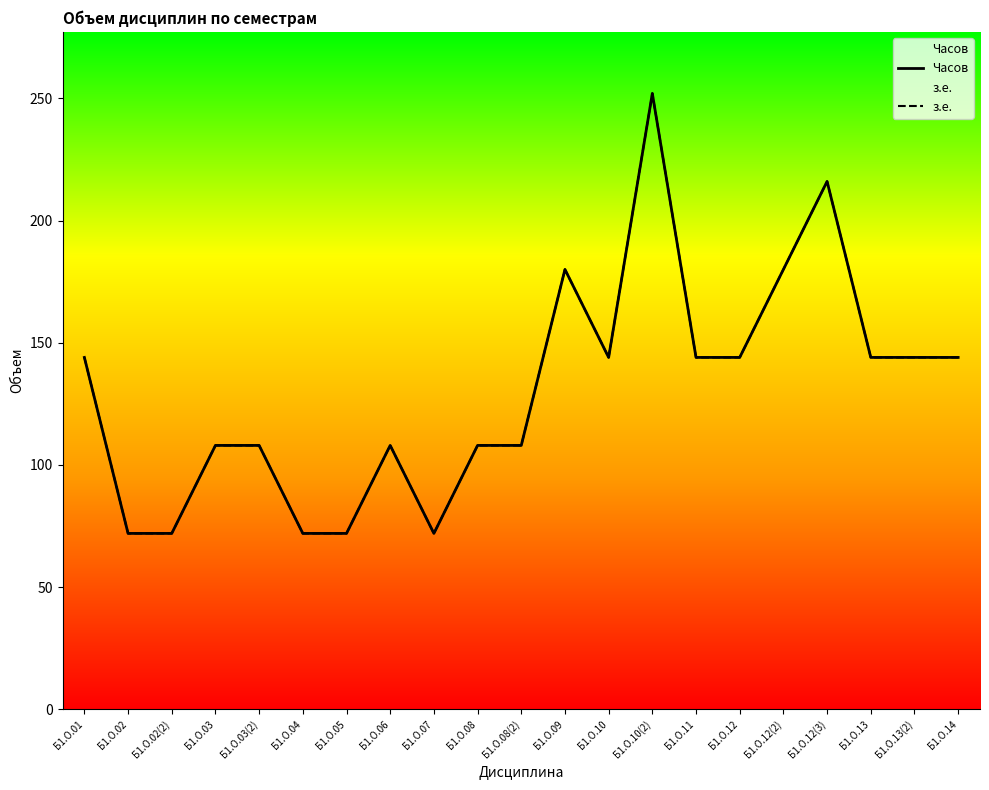

How many interior local valleys does the Часов series have?

2